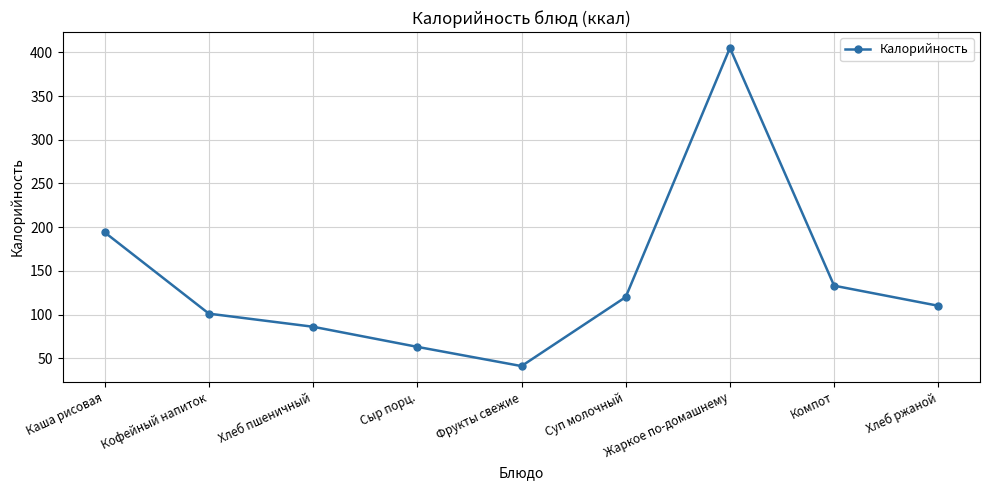

Where does the data first go above 110?

Каша рисовая